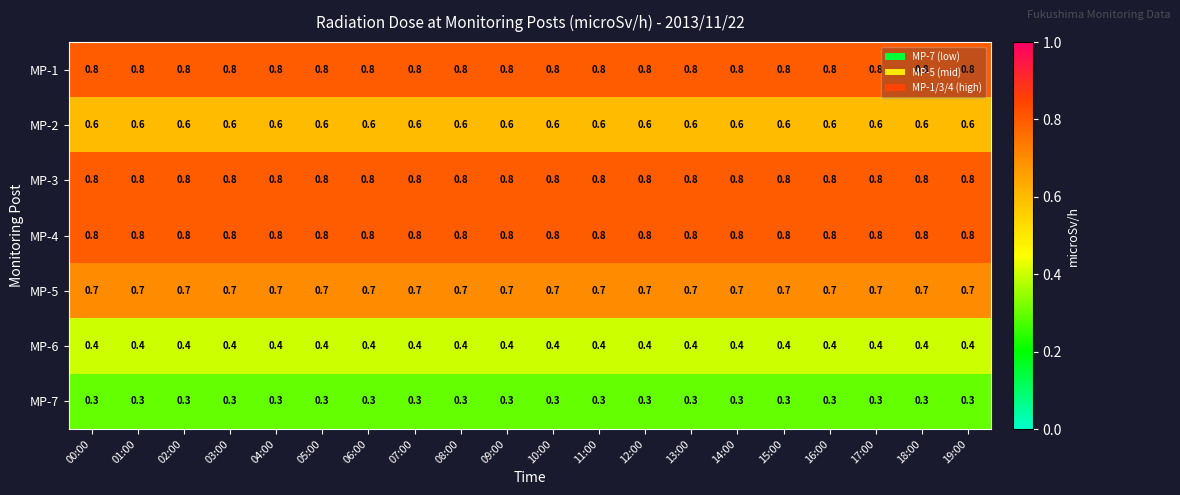

What is the greatest value displayed?

0.8